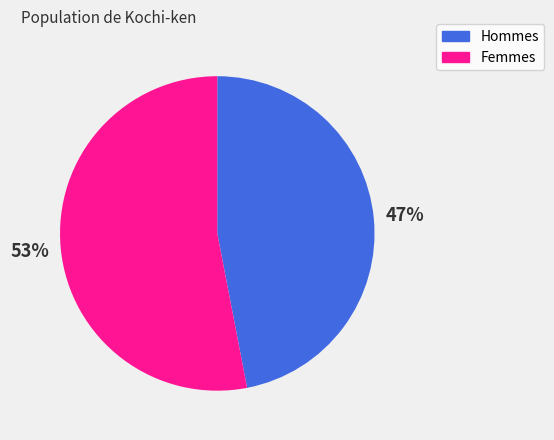

The Hommes slice represents 47% of the pie. True or false?

True